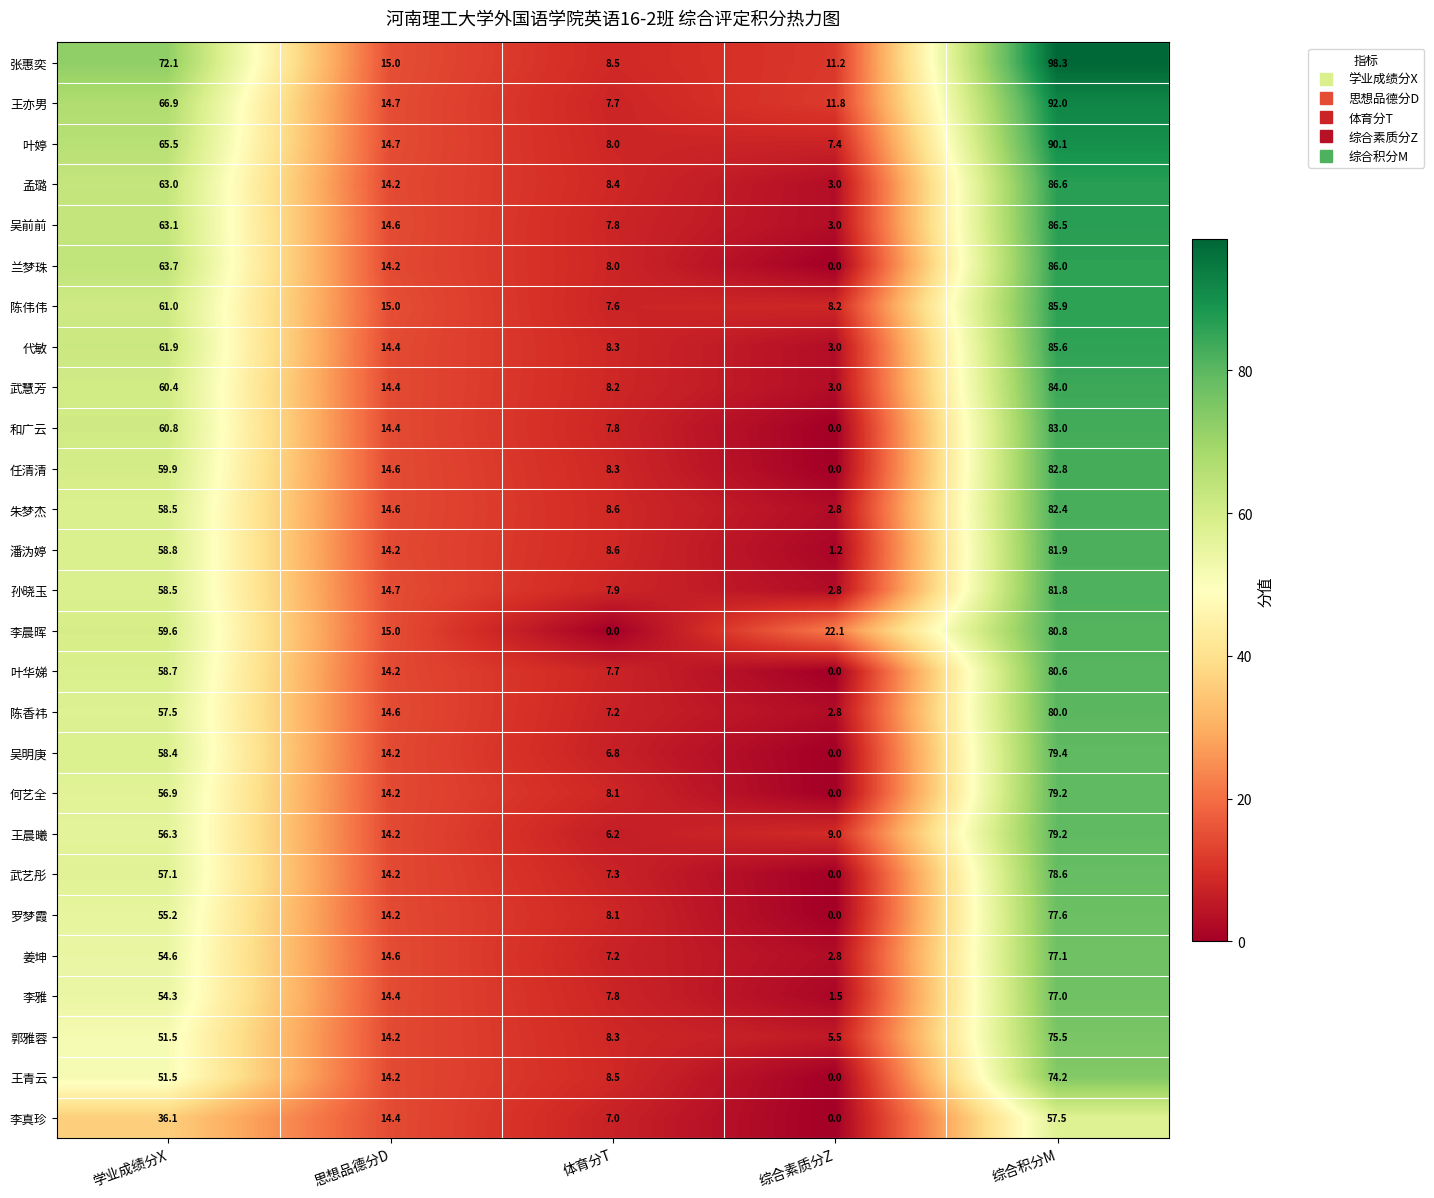

Is it true that 潘沩婷 equals 1.2 at 综合素质分Z?

True